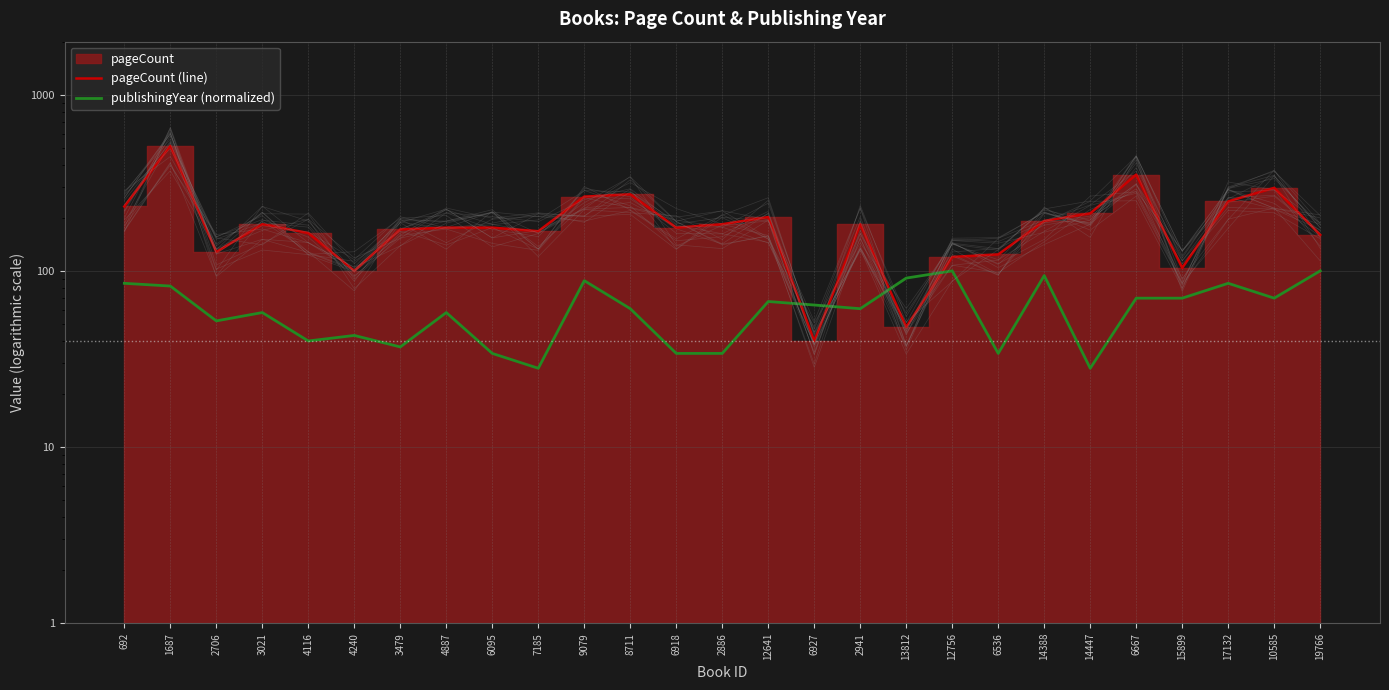

What is the difference between the highest and lowest values at 8711?

211